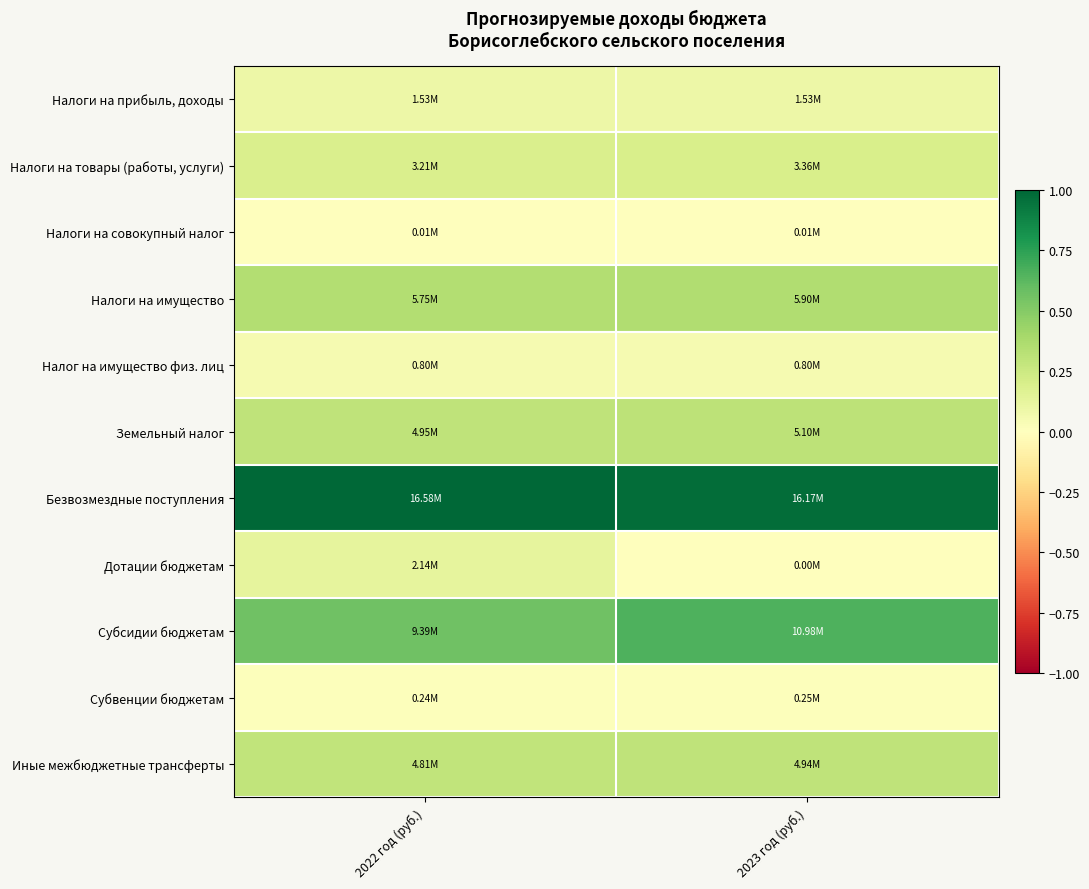

Which has a higher value, 2022 год (руб.) or 2023 год (руб.)?

2022 год (руб.)